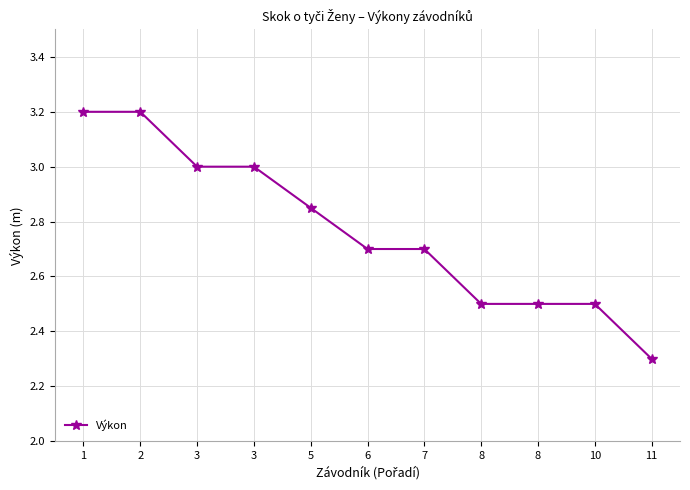

Is this an area chart (filled region under the line)?

No